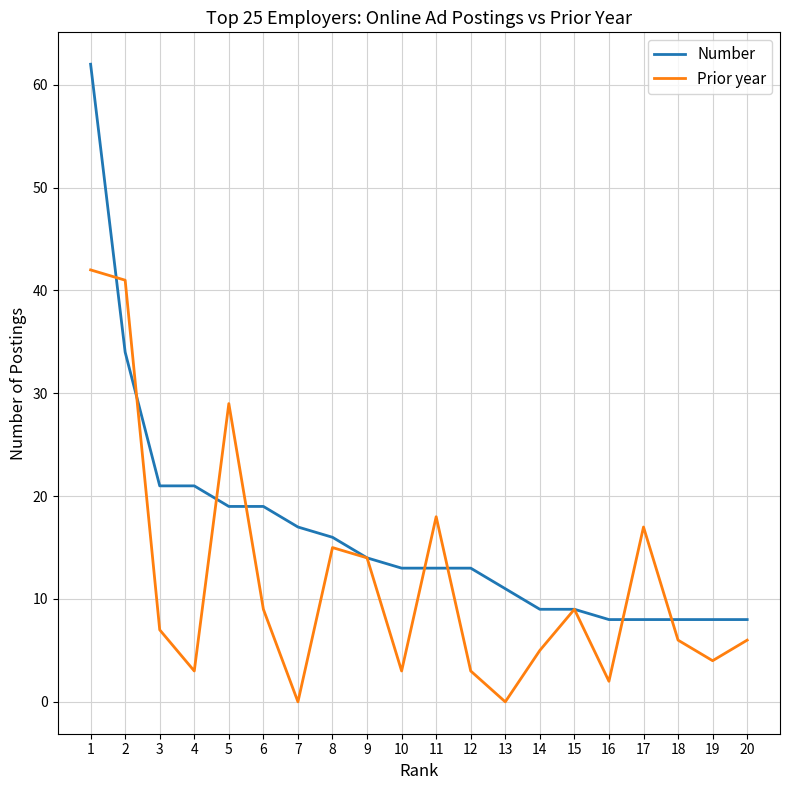

What is the maximum value shown in the chart?

62